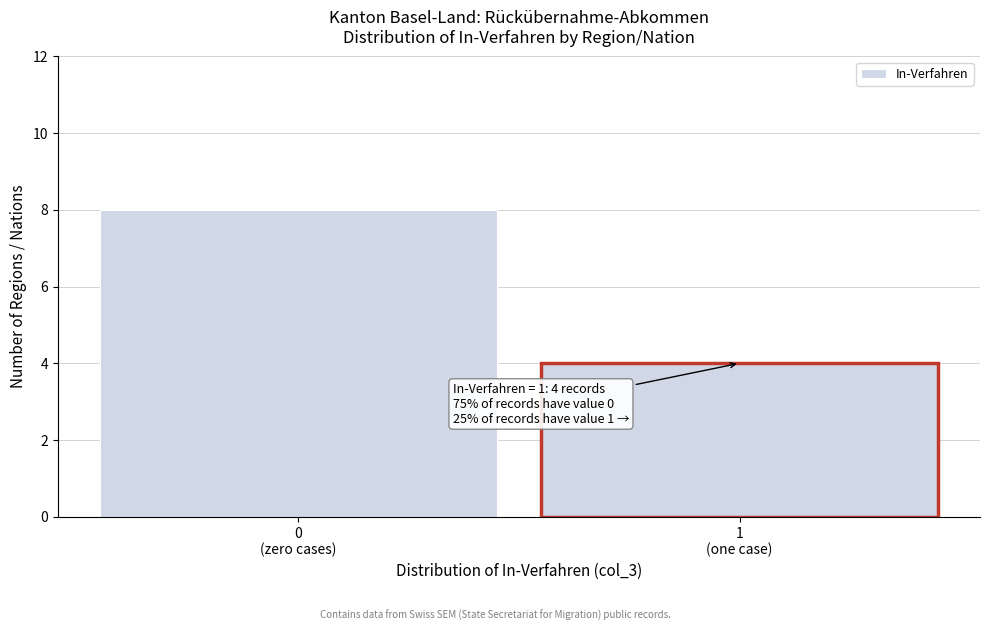

Reading left to right, extract all data points from this chart.

8	4